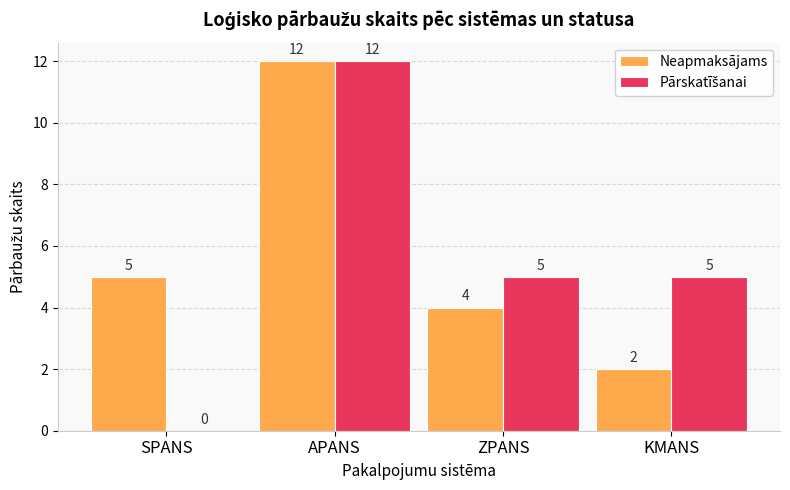

What is the sum of the Neapmaksājams values at APANS and KMANS?

14